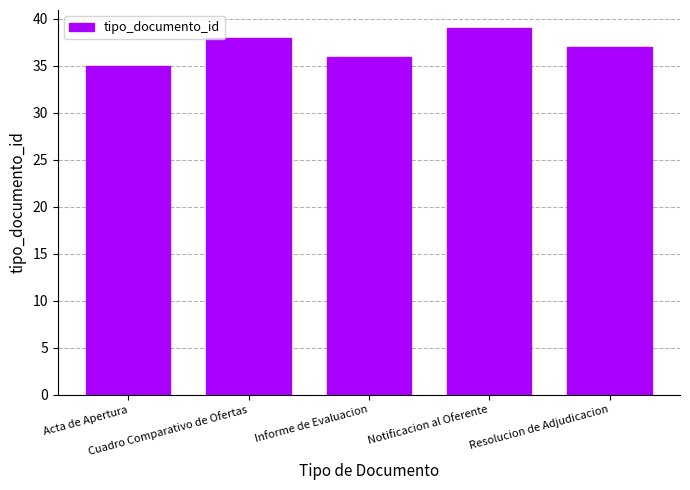

What is the difference between the values at Notificacion al Oferente and Cuadro Comparativo de Ofertas?

1